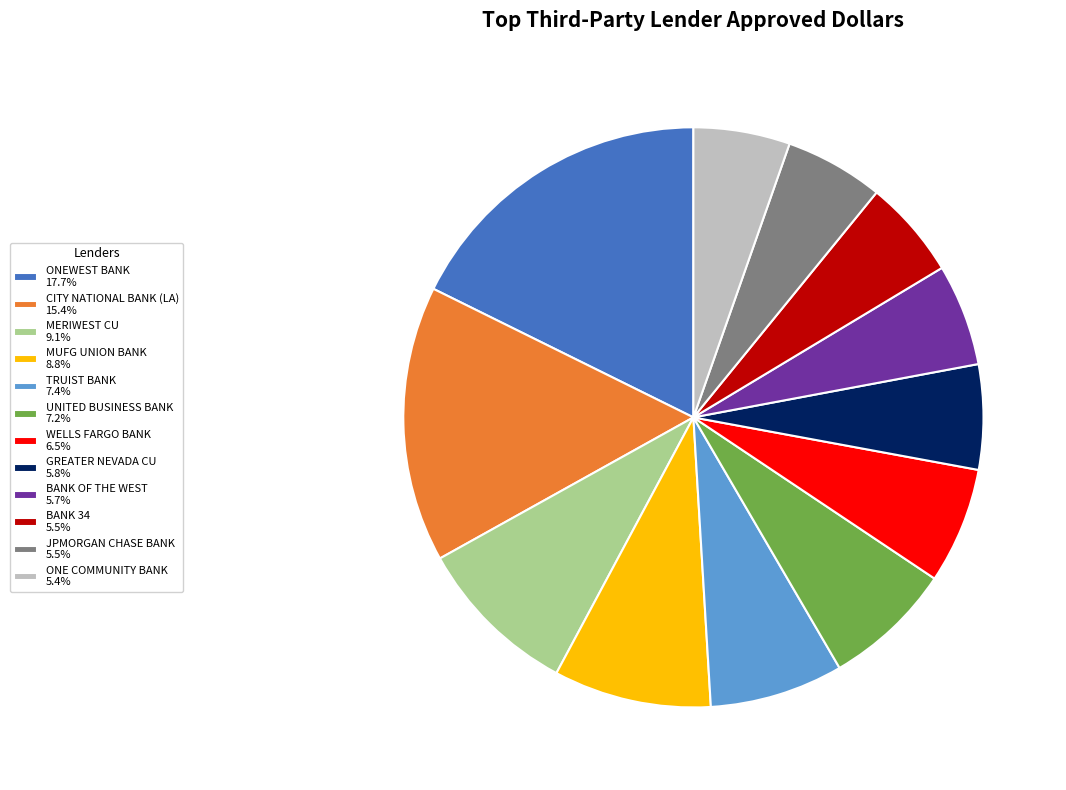

Combined, do MUFG UNION BANK 8.8% and GREATER NEVADA CU 5.8% account for over 50%?

No